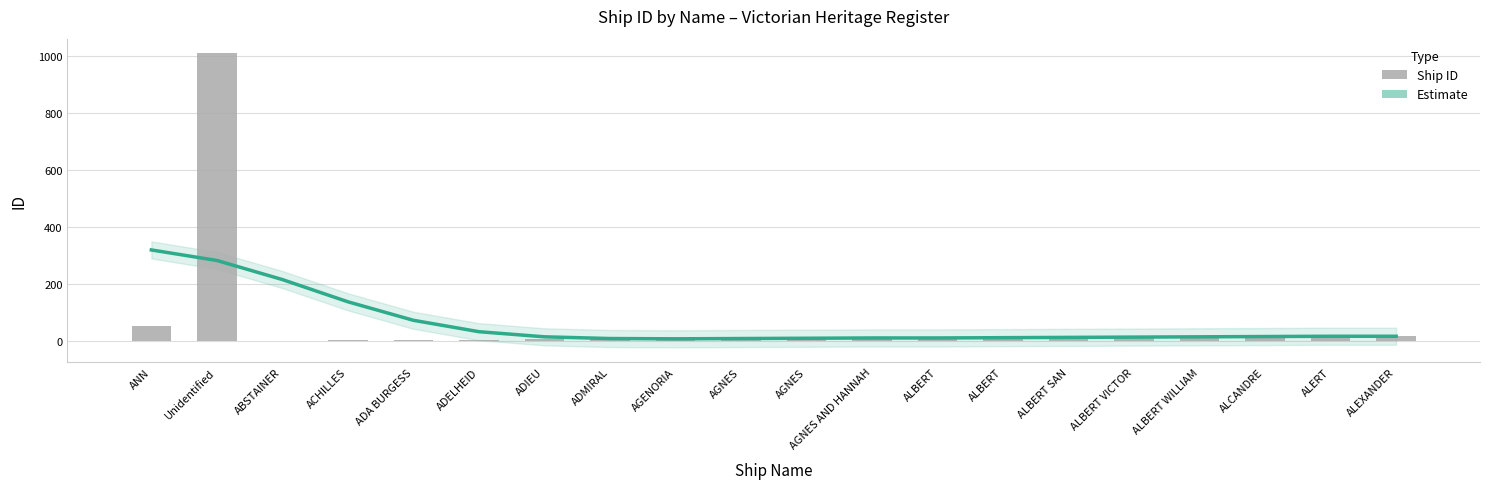

Where is Estimate nearest to the value 163?

ACHILLES